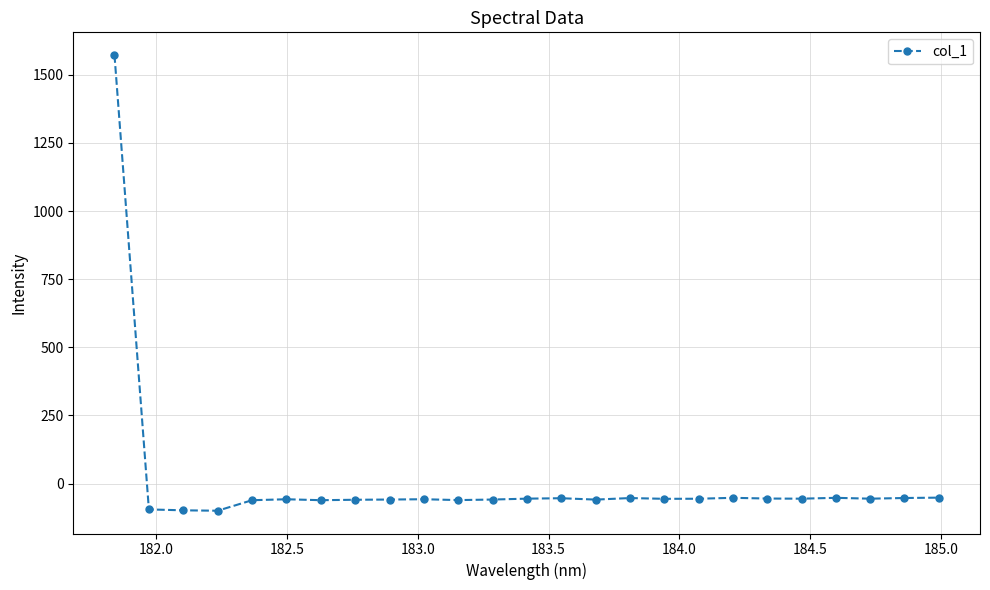

What is the value of the 5th point from the left?

-61.2